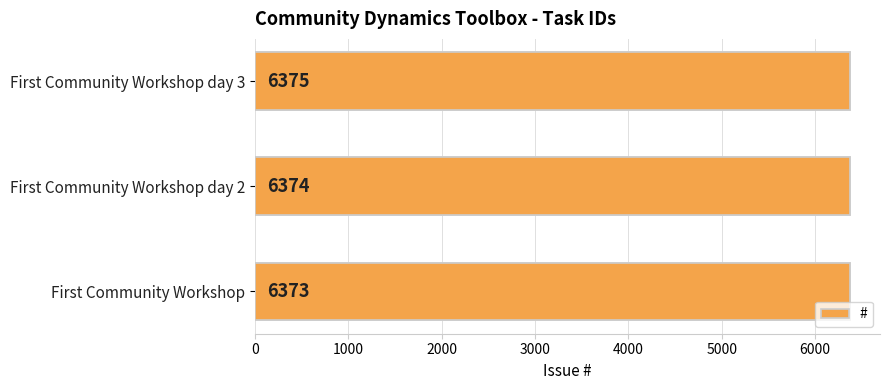

What is the difference between the maximum and minimum values?

2